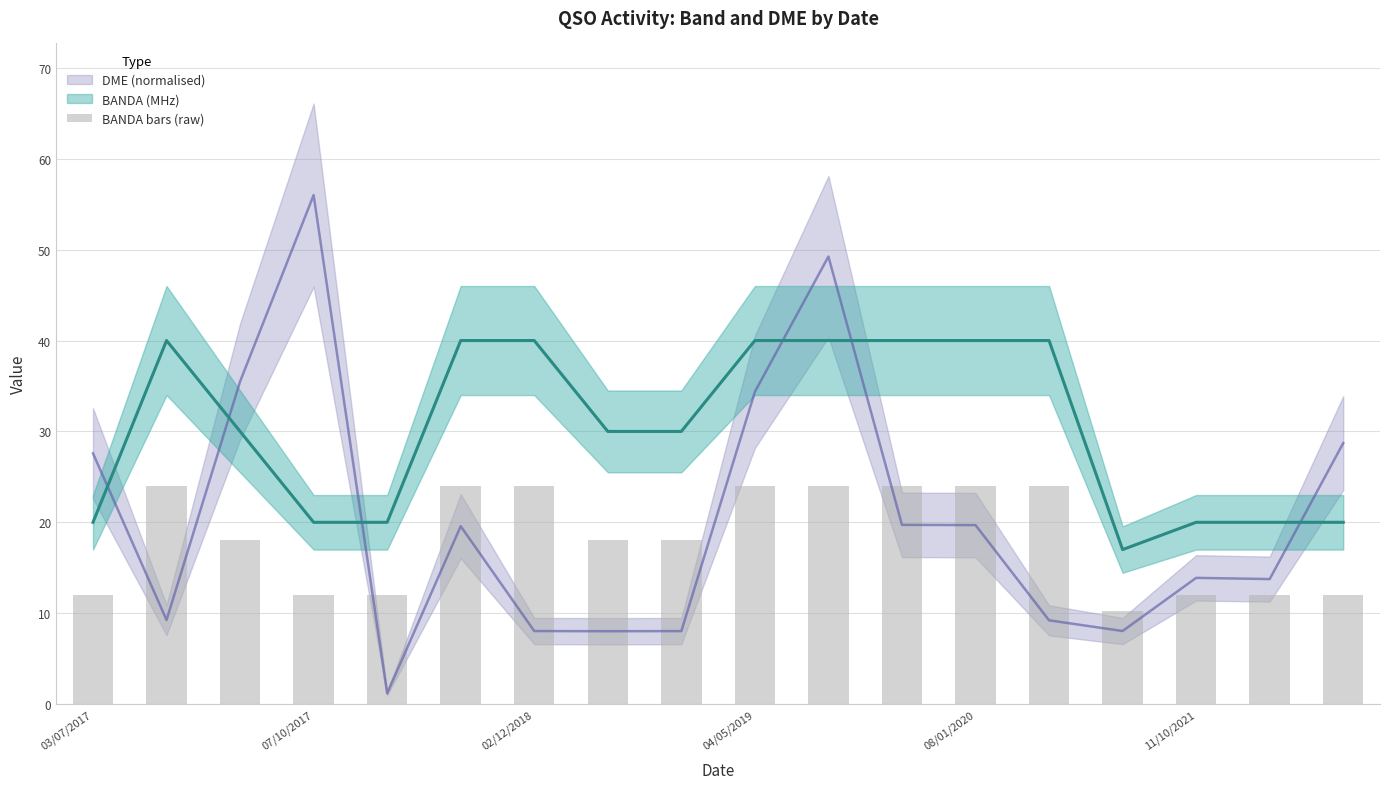

Are the bars grouped side by side (vs. stacked)?

No